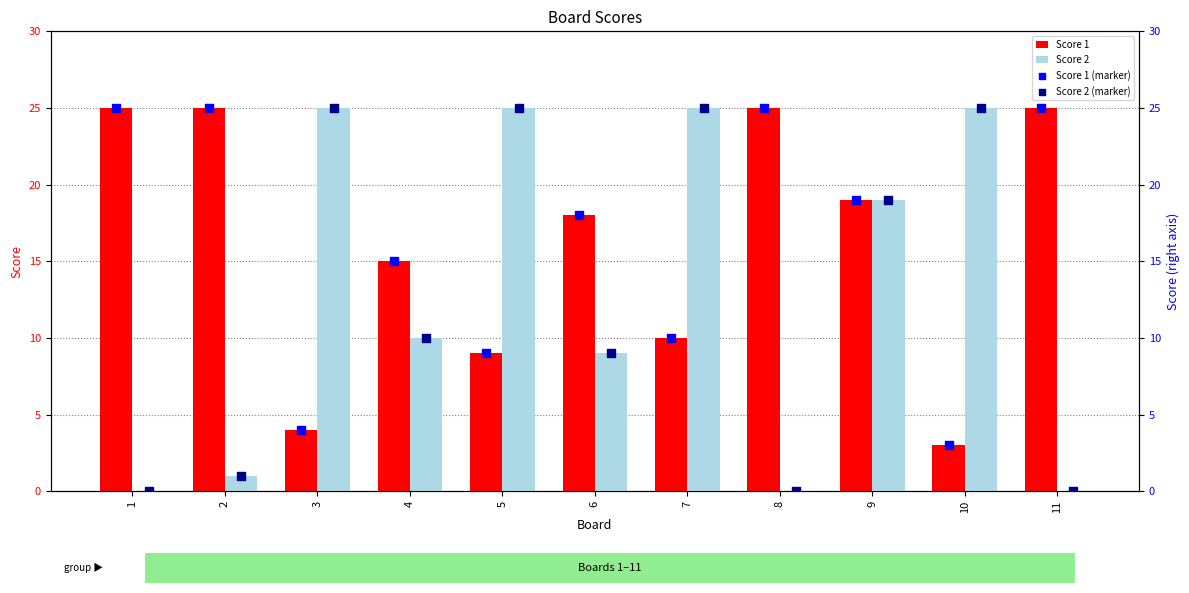

What are all the series names shown in the legend?

Score 1, Score 2, Score 1 (marker), Score 2 (marker)